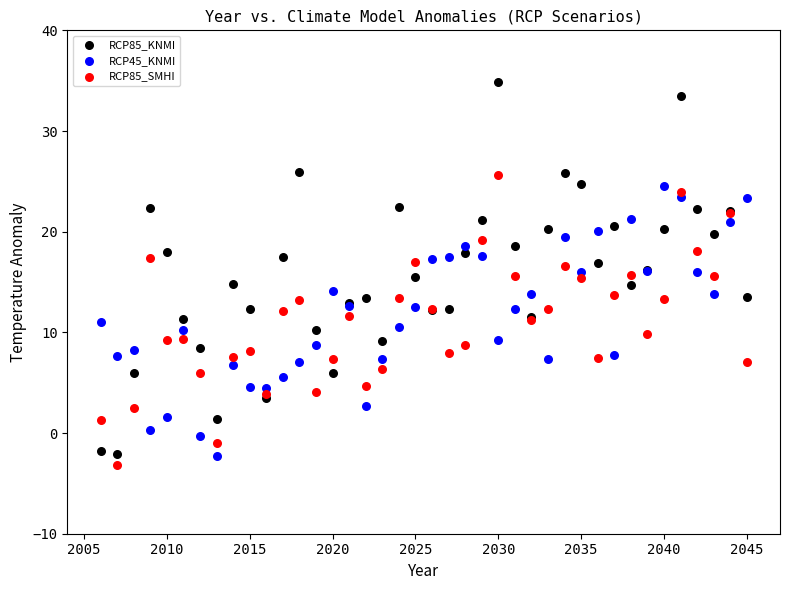

What is the X range (max minus min) for the scatter plot?

39.0